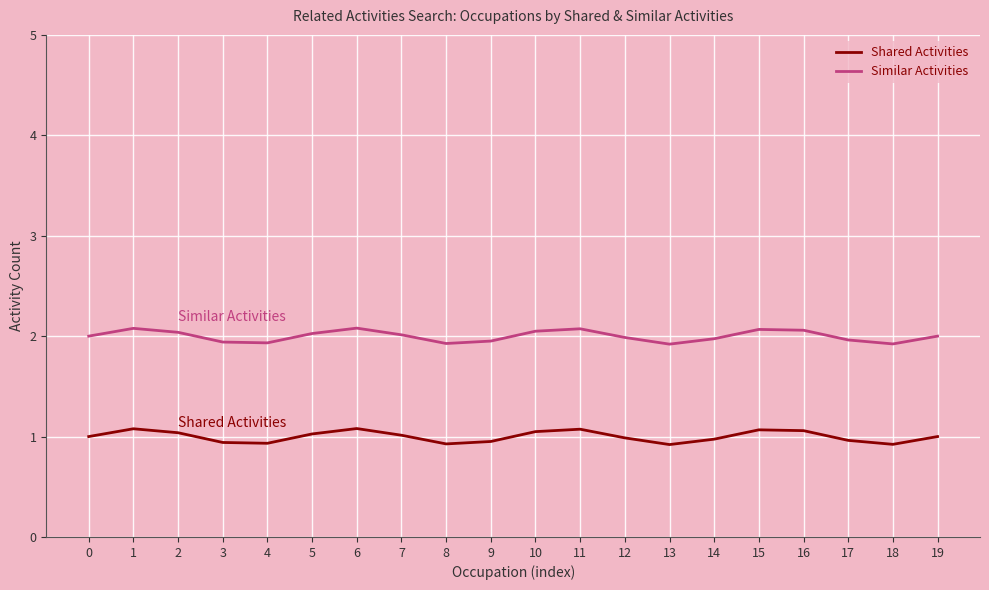

True or false: Similar Activities and Shared Activities cross at least once.

False